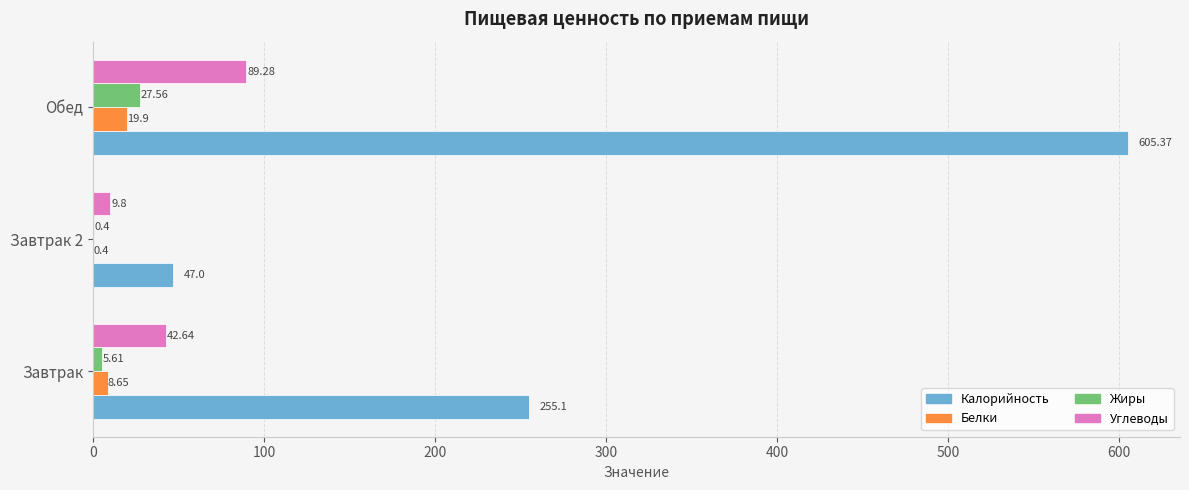

Where is Углеводы nearest to the value 49?

Завтрак